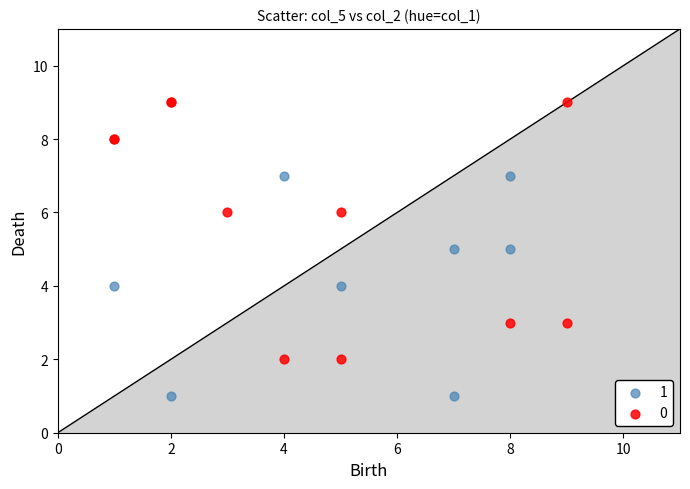

Which series has the widest spread of Y values?

0